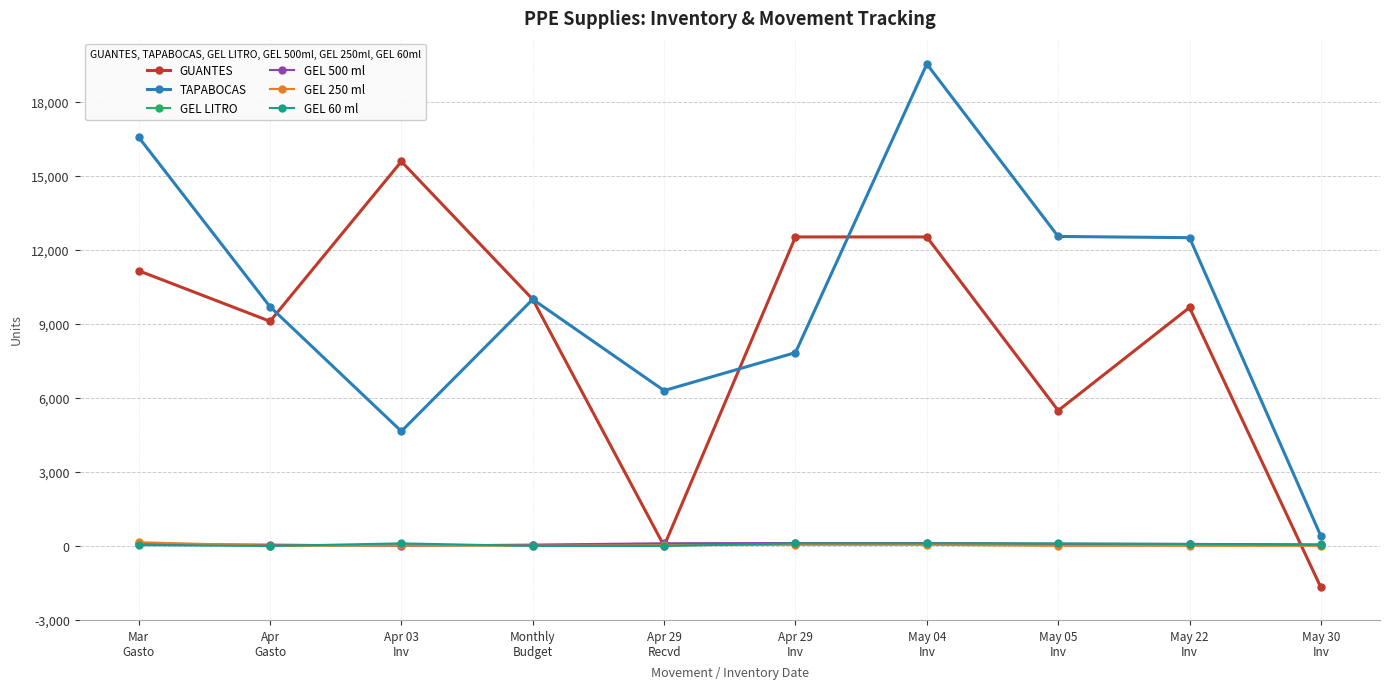

Which series has the largest total across all categories?

TAPABOCAS